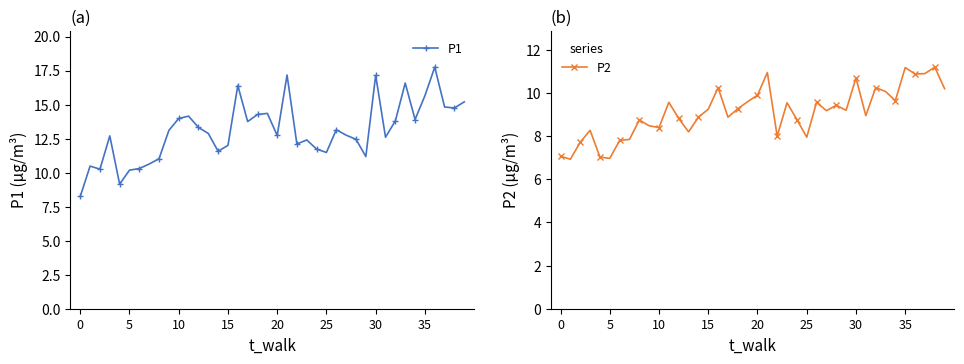

Reading left to right, extract all data points from this chart.

P1: 8.2	10.5	10.2	12.7	9.2	10.2	10.3	10.6	11.0	13.1	14.0	14.2	13.3	12.9	11.6	12.0	16.4	13.8	14.3	14.3	12.7	17.2	12.1	12.4	11.7	11.5	13.2	12.8	12.4	11.2	17.1	12.6	13.8	16.6	13.9	15.7	17.8	14.8	14.8	15.2
P2: 7.1	6.9	7.7	8.3	7.0	7.0	7.8	7.8	8.8	8.5	8.4	9.6	8.8	8.2	8.9	9.2	10.2	8.9	9.3	9.6	9.9	10.9	8.0	9.6	8.8	8.0	9.6	9.2	9.4	9.2	10.7	8.9	10.2	10.1	9.7	11.2	10.9	10.9	11.2	10.2